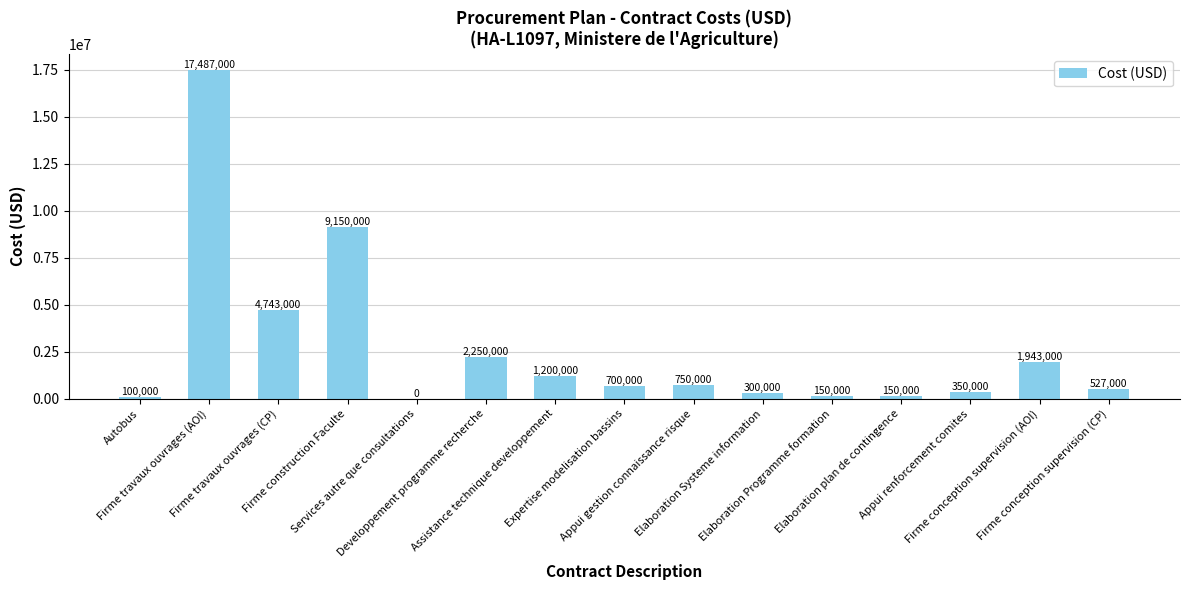

Is it true that the value at Firme conception supervision (AOI) is 1943000?

True